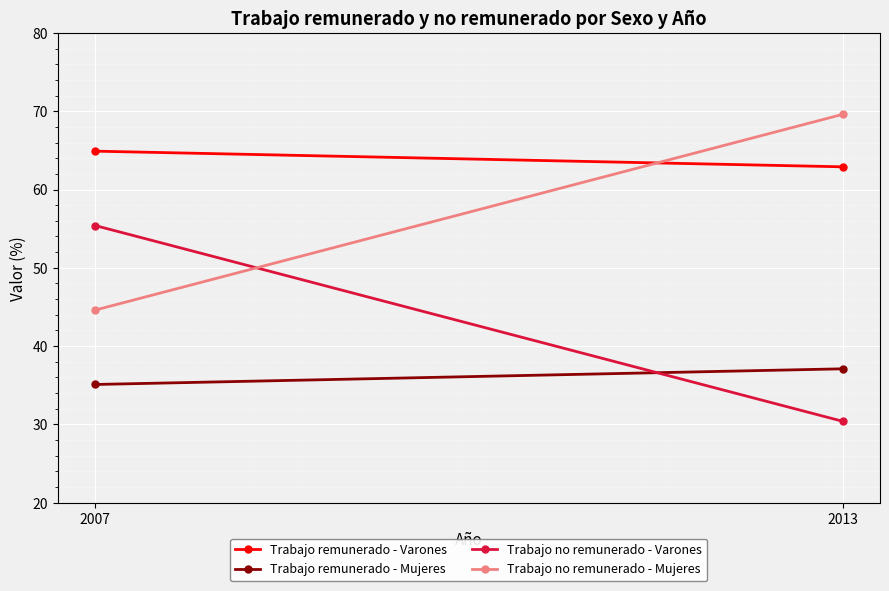

What is the difference between the maximum and minimum values in the Trabajo no remunerado - Mujeres series?

25.0